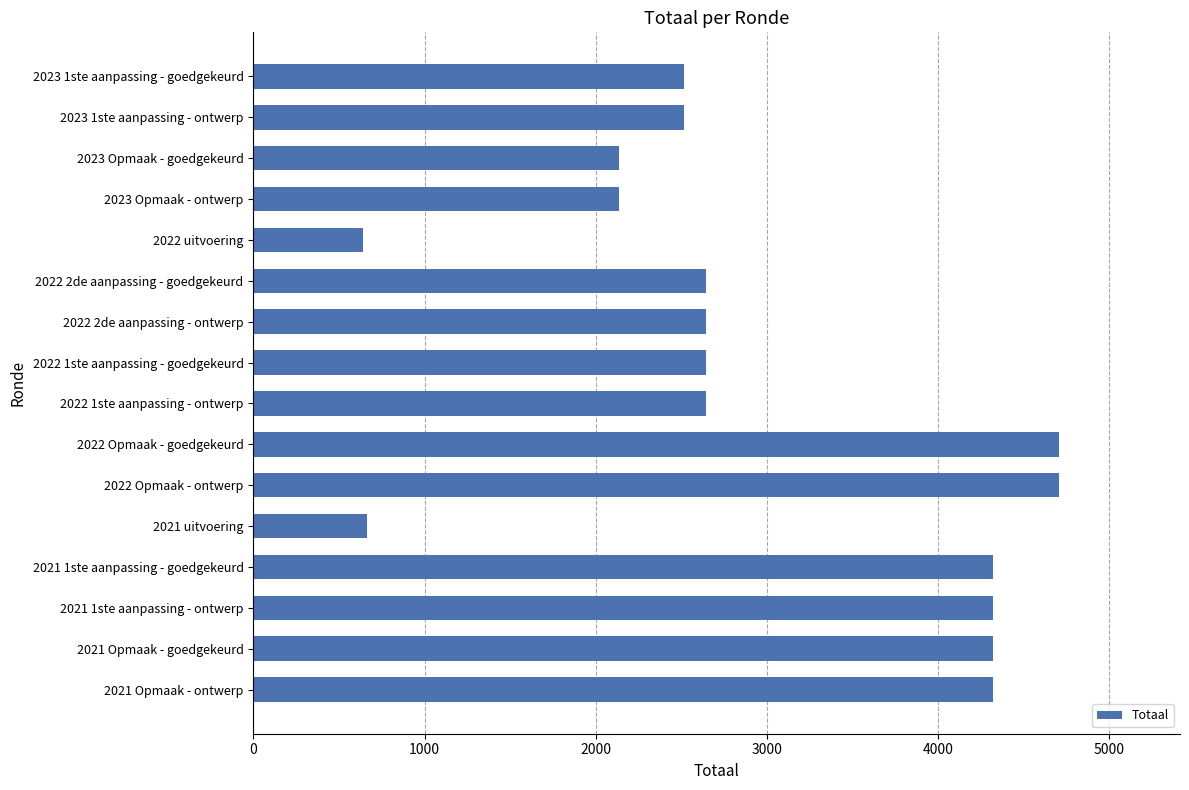

Reading top to bottom, transcribe all the data shown in this chart.

2515	2515	2136	2136	642	2643	2643	2643	2643	4706	4706	666	4320	4320	4320	4320